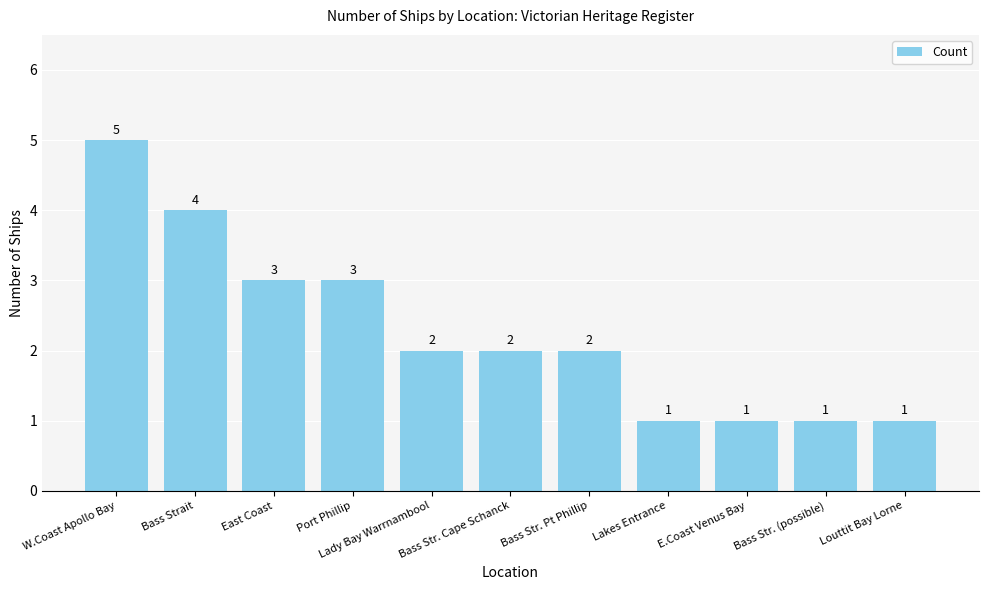

What is the maximum value shown in the chart?

5